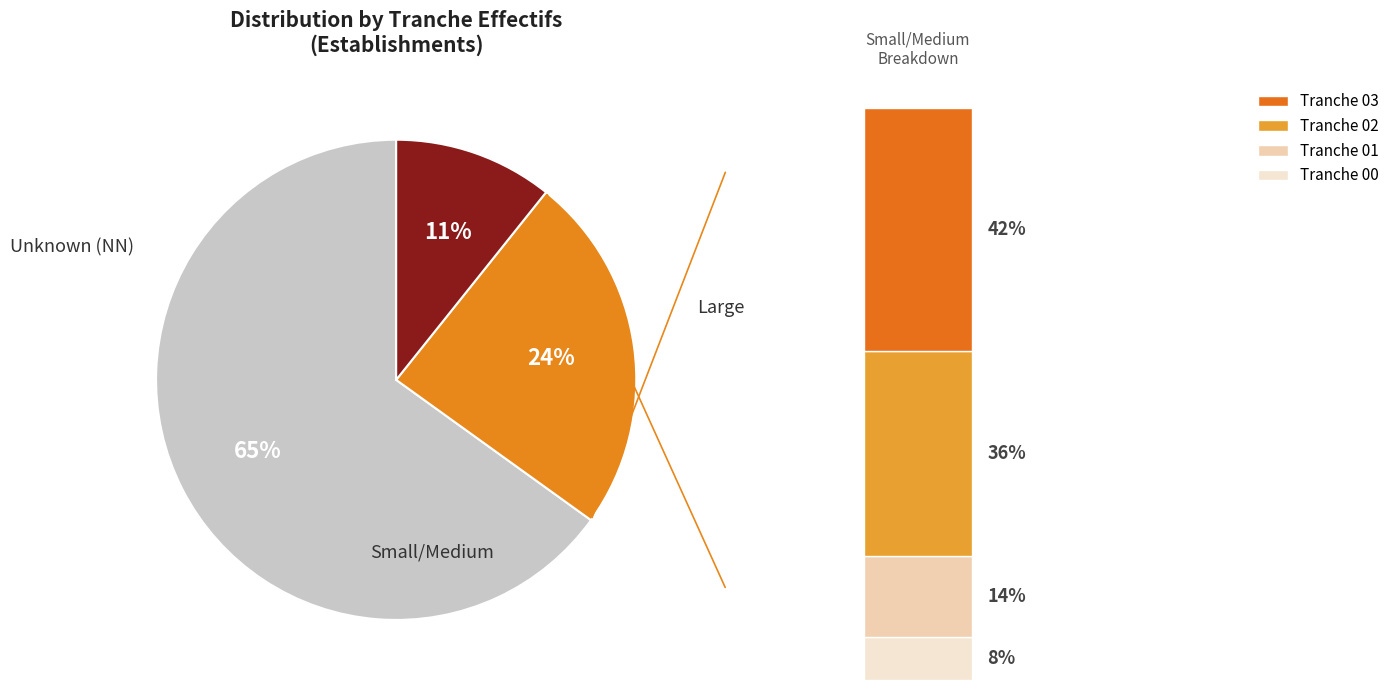

Which category has the biggest portion of the pie?

NN